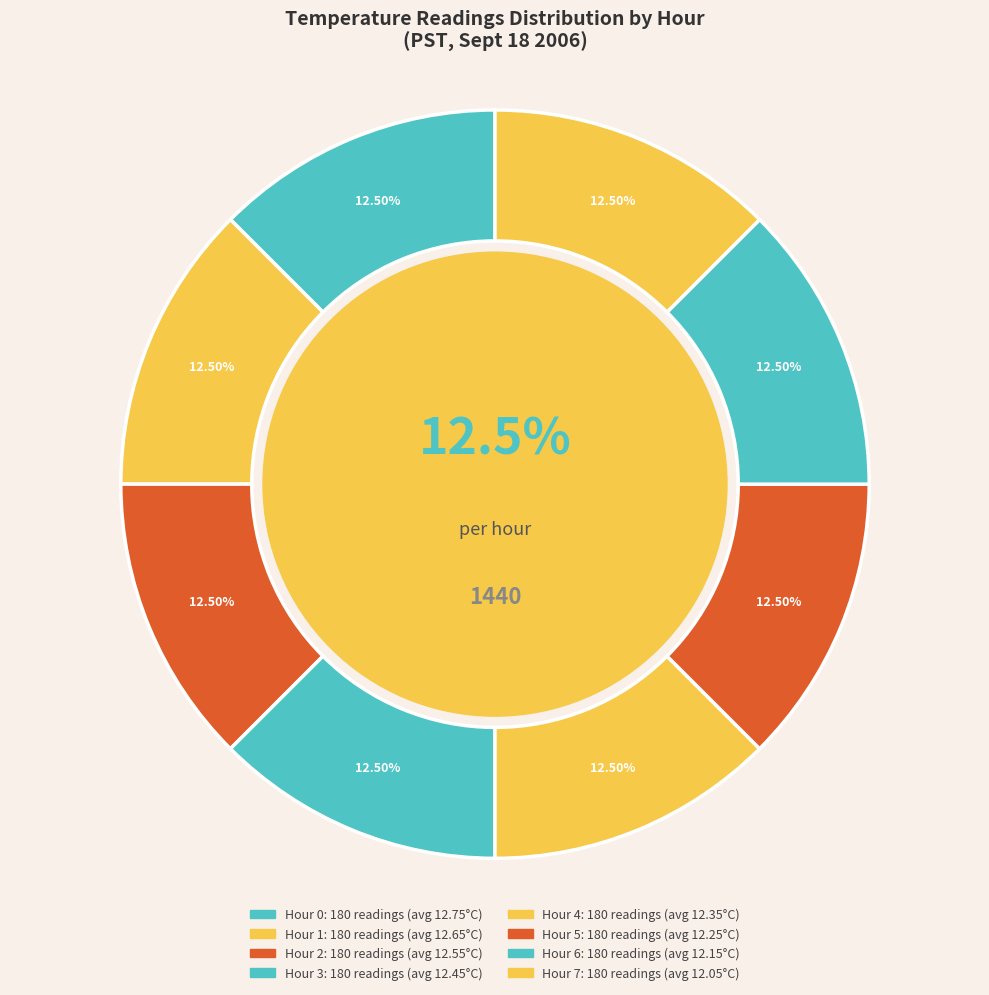

What percentage is the Hour 4 slice, to the nearest percent?

12%